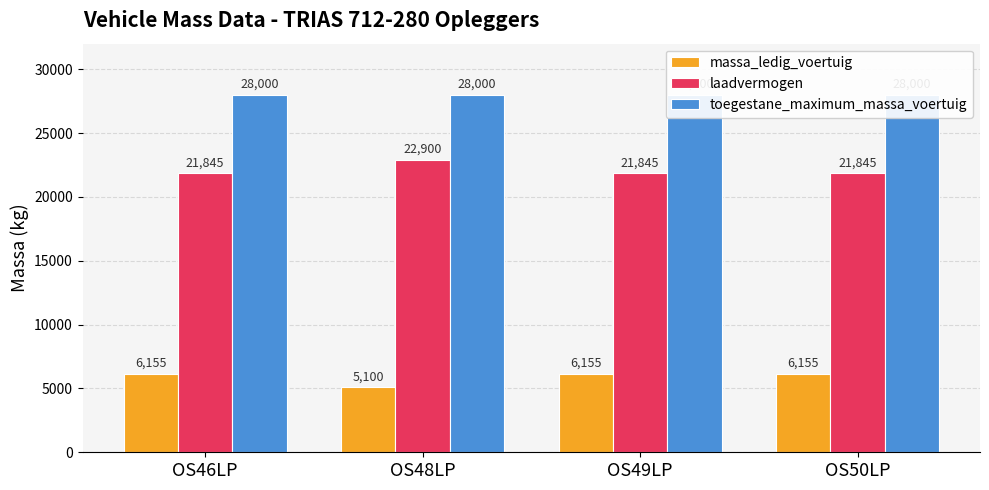

Is it true that massa_ledig_voertuig equals 5100 at OS48LP?

True